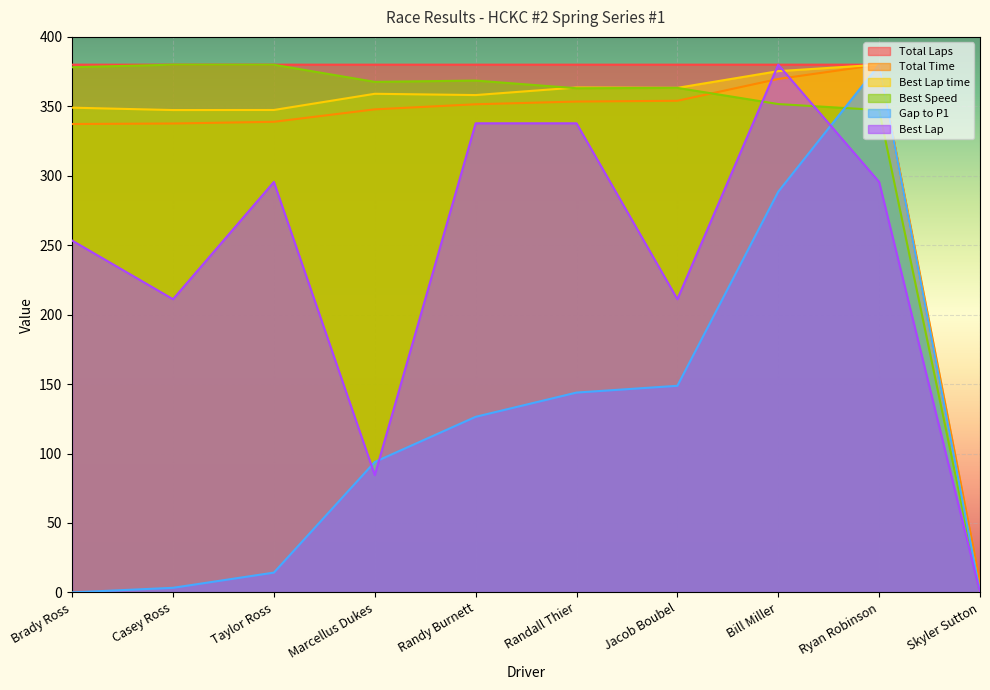

What is the average value of the Best Speed series?

330.0